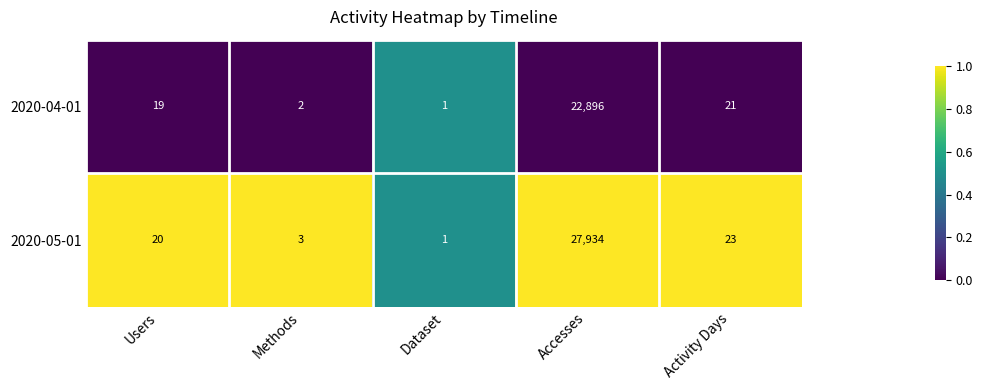

What is the difference between the 2020-04-01 values at Users and Accesses?

22877